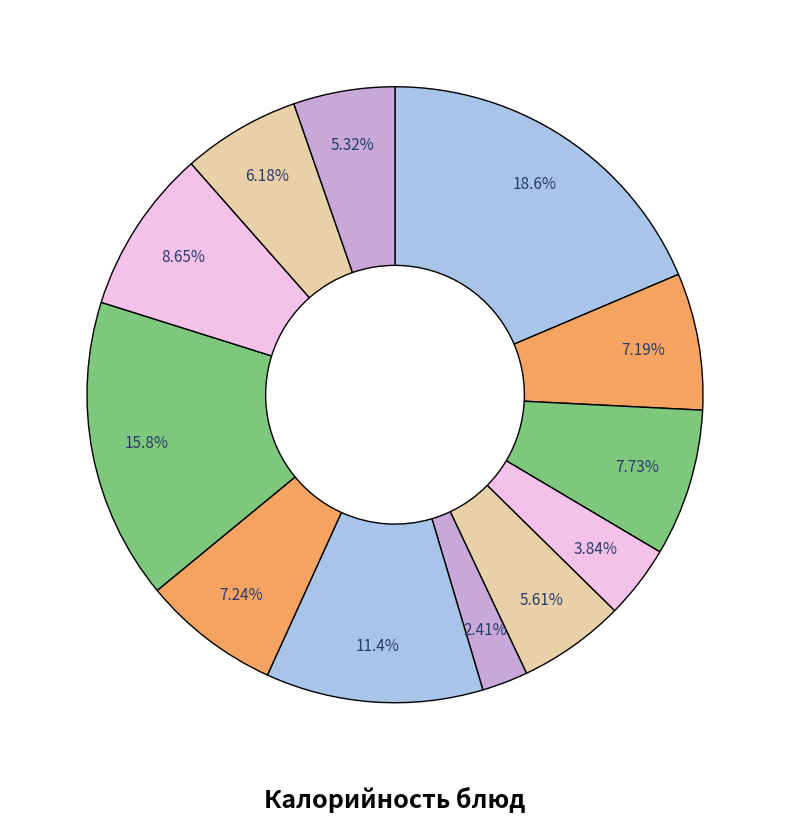

How many segments does this pie chart have?

12